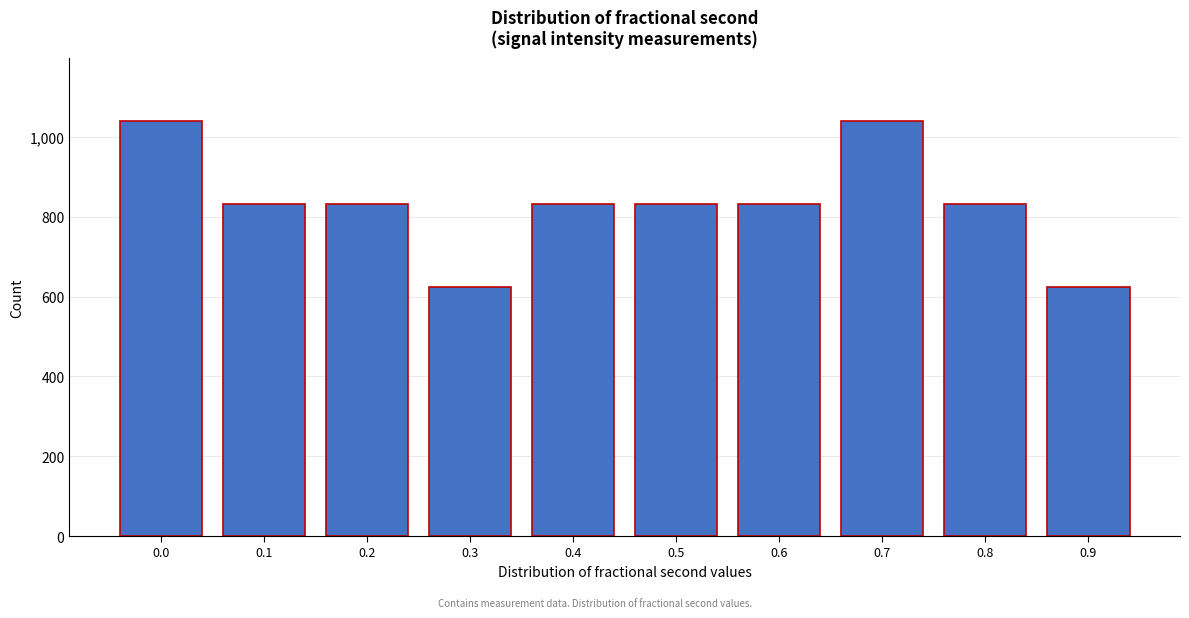

Reading left to right, extract all data points from this chart.

0.0=1041	0.1=833	0.2=833	0.3=624	0.4=833	0.5=833	0.6=833	0.7=1041	0.8=833	0.9=624